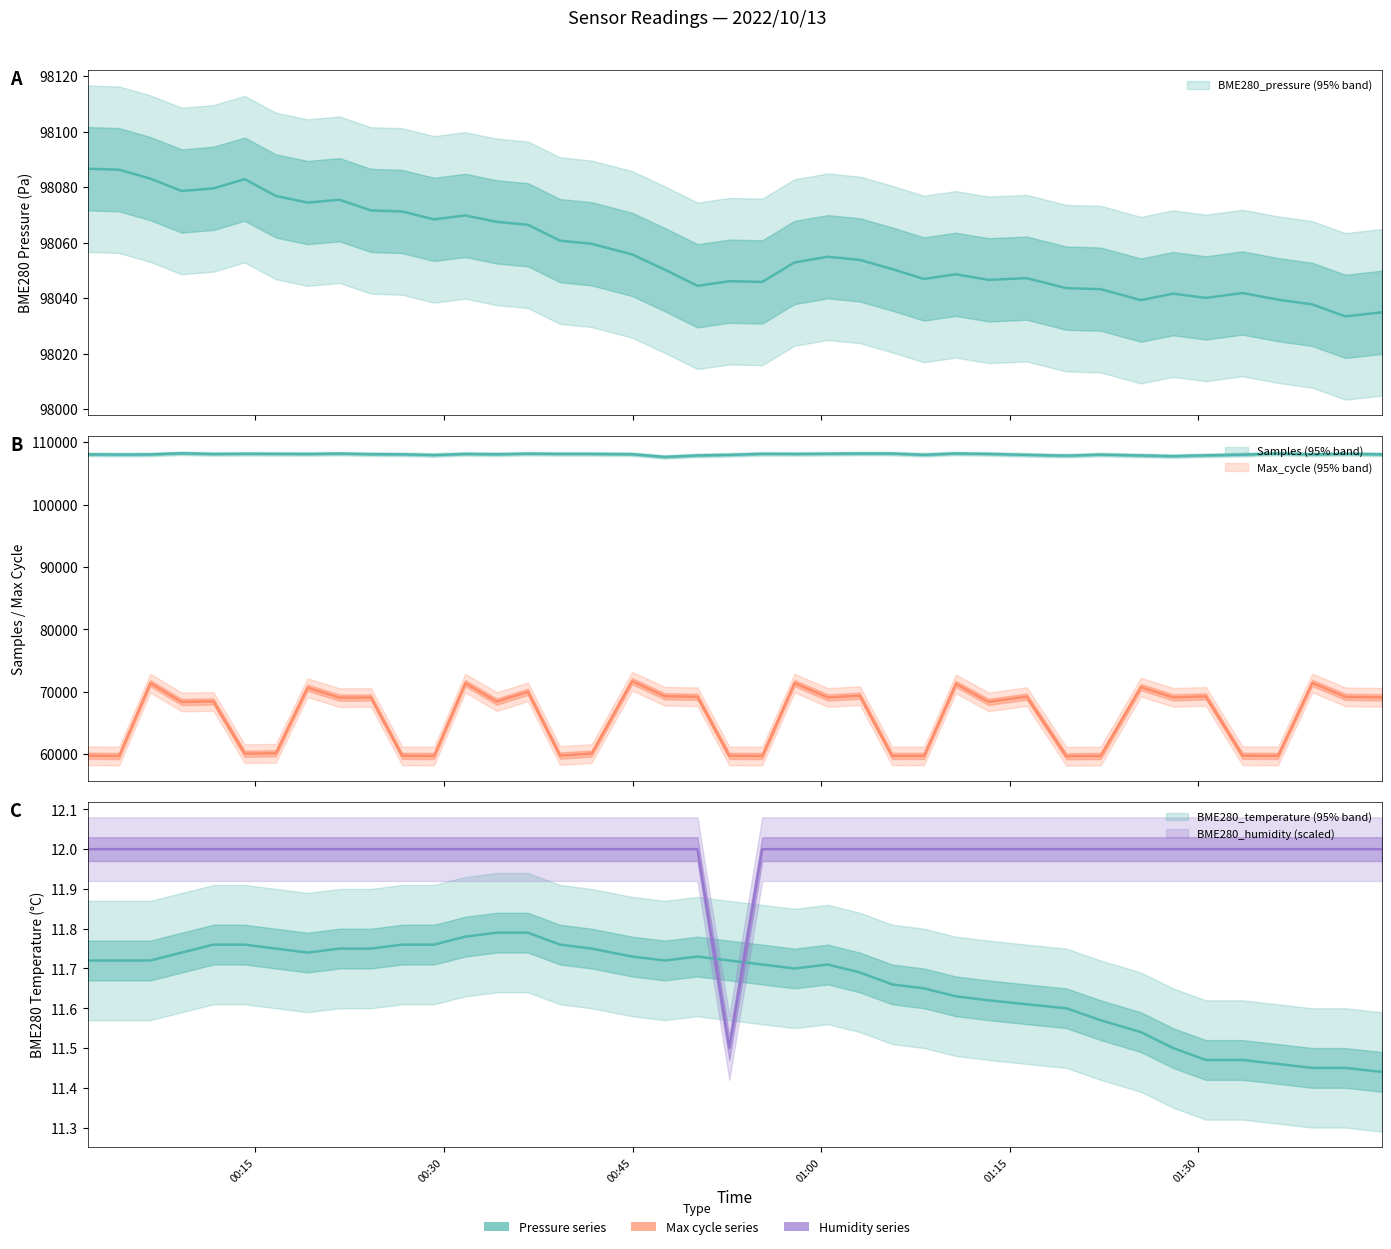

Rank the series by their maximum value, from highest to lowest.

Samples, BME280_pressure, Max_cycle, BME280_humidity, BME280_temperature